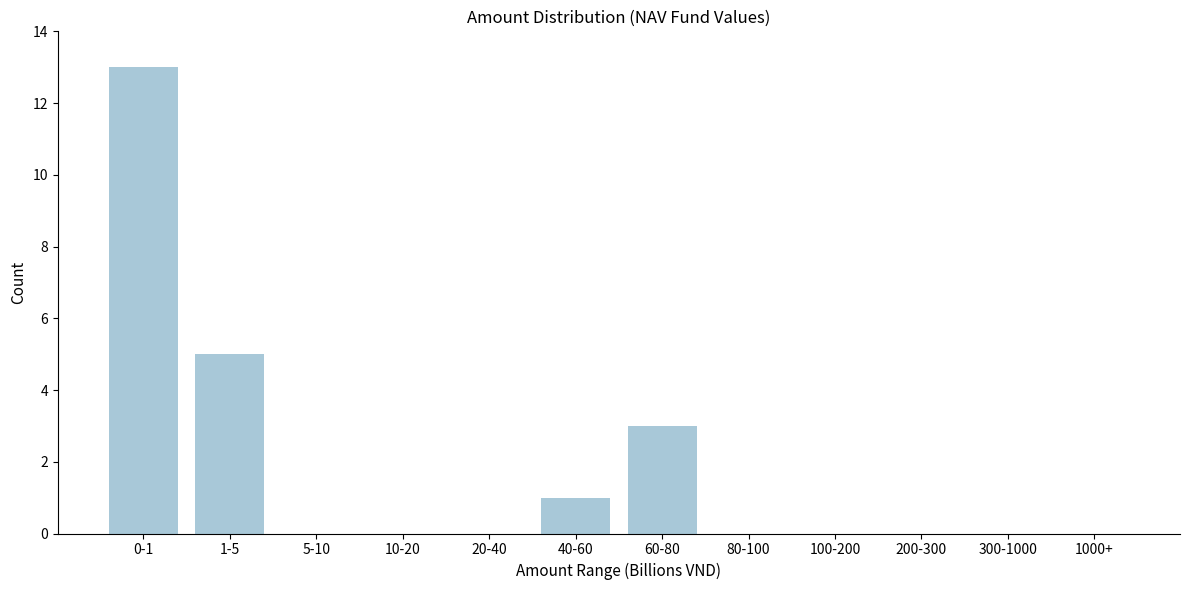

Reading left to right, list all the values displayed in this chart.

0-1=13	1-5=5	5-10=0	10-20=0	20-40=0	40-60=1	60-80=3	80-100=0	100-200=0	200-300=0	300-1000=0	1000+=0